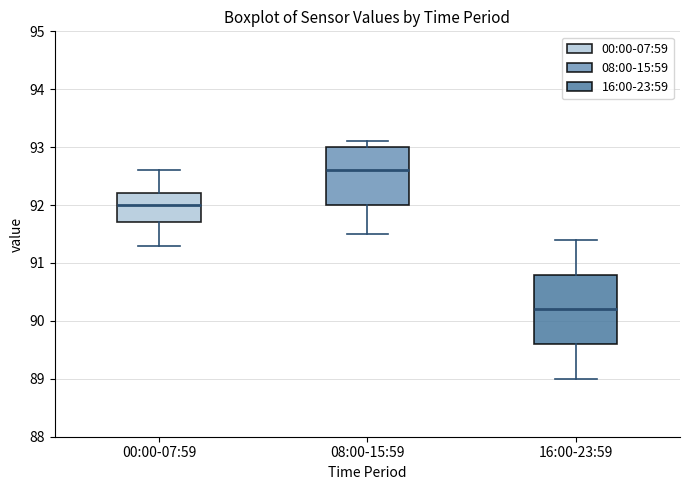

Reading left to right, read every box against the y-axis: the position of its median line, the range the box covers, and the ends of its whiskers. The values are not printed on the chart, so give them approximately, as read against the axis.

00:00-07:59: median 92.0, box 91.7 to 92.2, whiskers 91.3 to 92.6
08:00-15:59: median 92.6, box 92.0 to 93.0, whiskers 91.5 to 93.1
16:00-23:59: median 90.2, box 89.6 to 90.8, whiskers 89.0 to 91.4